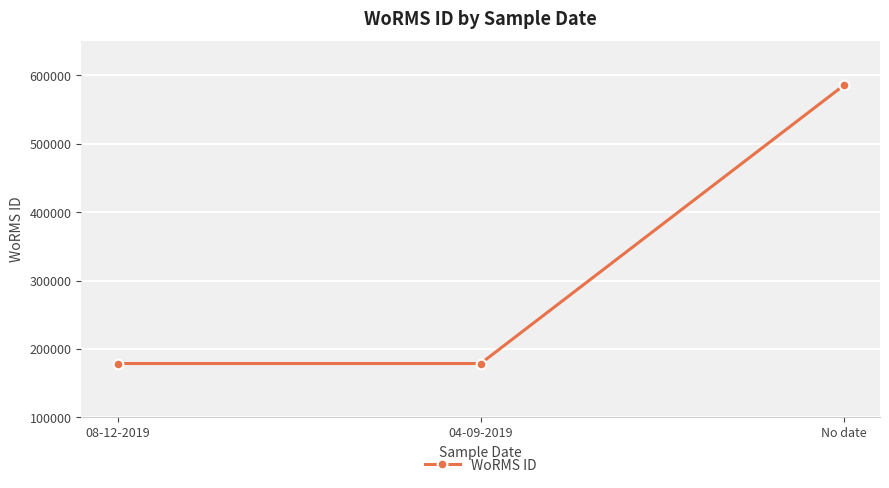

What is the label of the 3rd point from the left?

No date